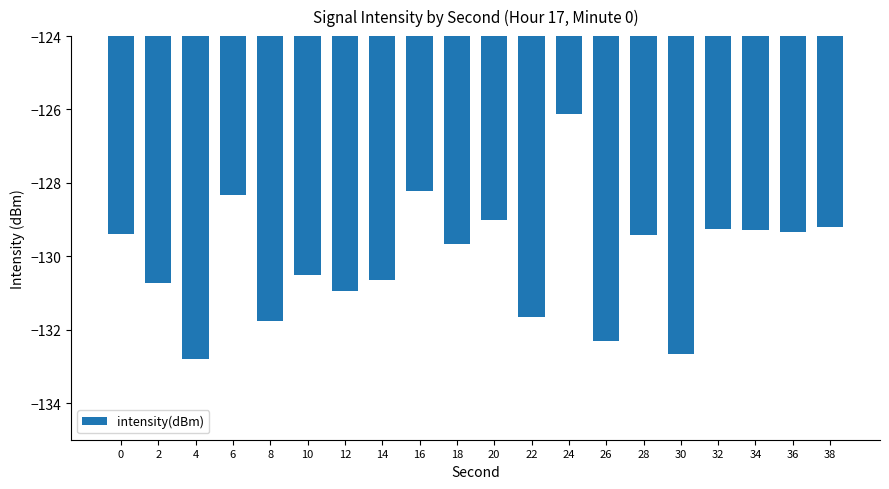

What is the change in value from 16 to 32?

-1.0